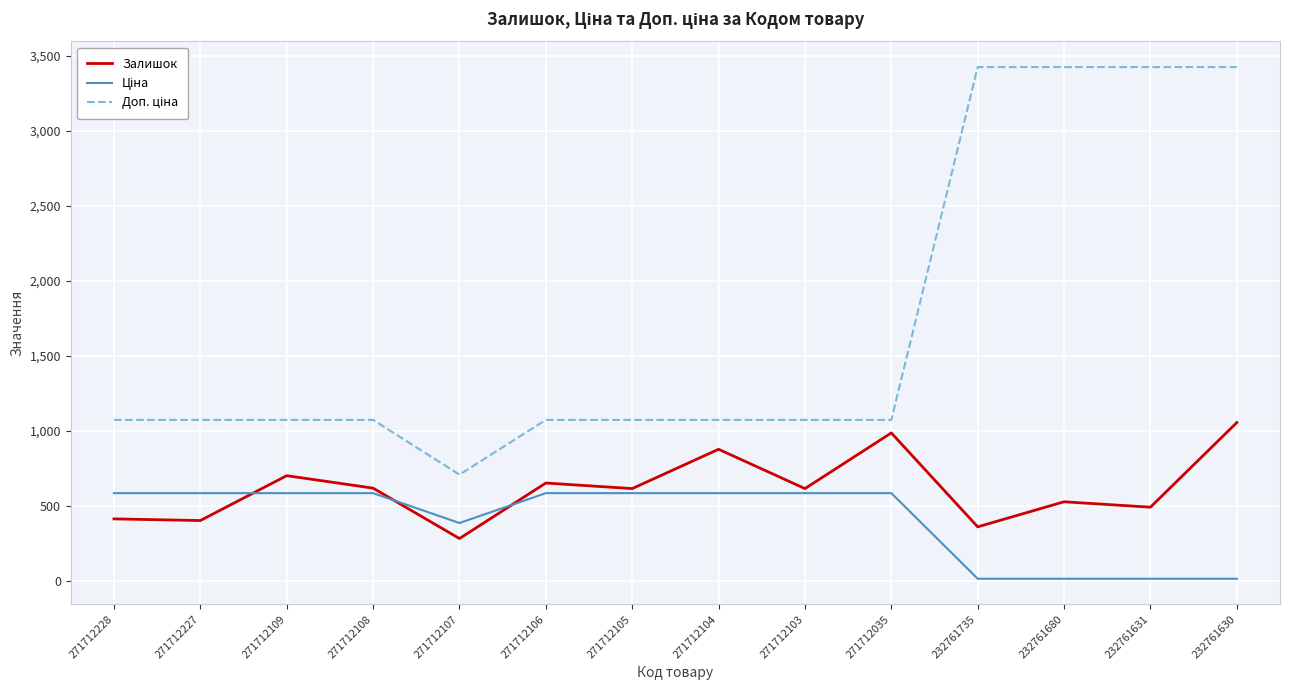

What is the maximum value shown in the chart?

3425.0